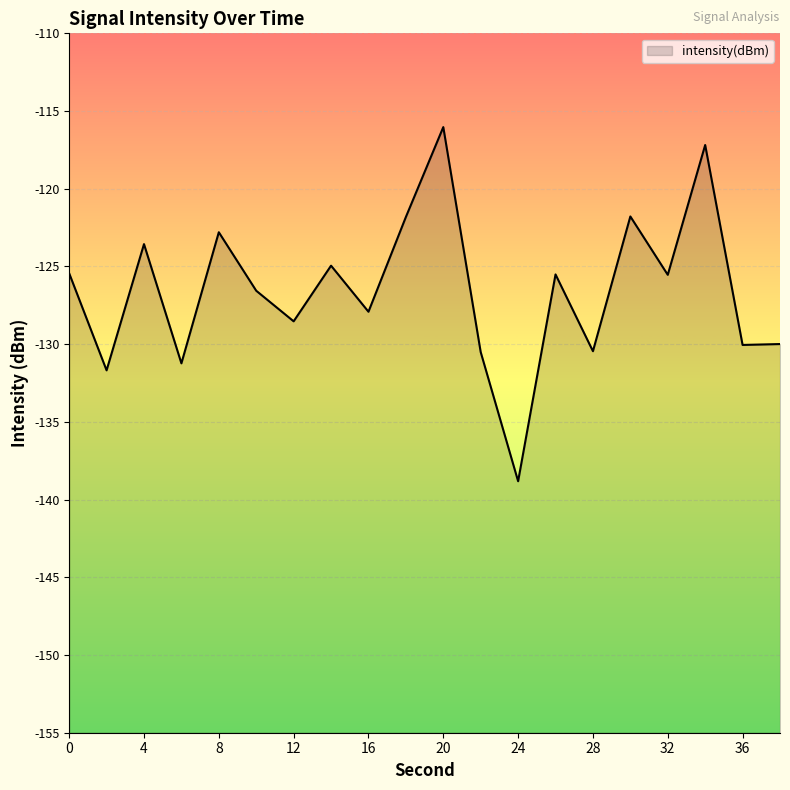

Reading left to right, list all the values displayed in this chart.

-125.4	-131.7	-123.6	-131.2	-122.8	-126.6	-128.5	-124.9	-127.9	-121.8	-116.0	-130.5	-138.8	-125.5	-130.5	-121.8	-125.5	-117.2	-130.0	-130.0